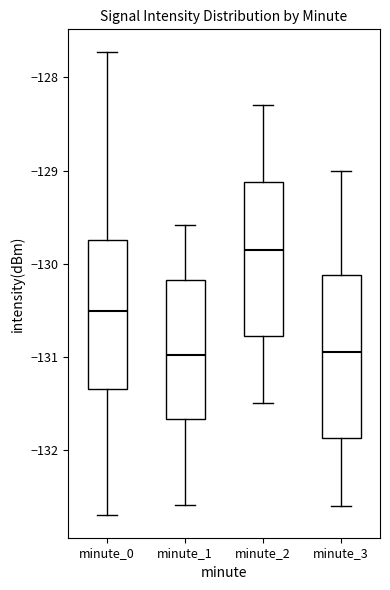

Which box has the highest median line?

minute_2